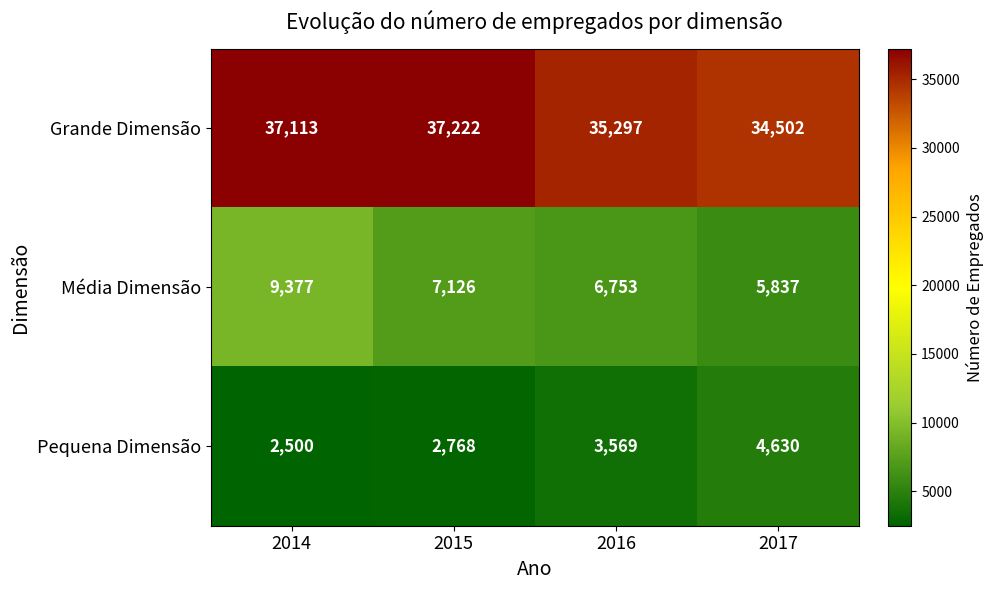

What is the smallest value displayed?

2500